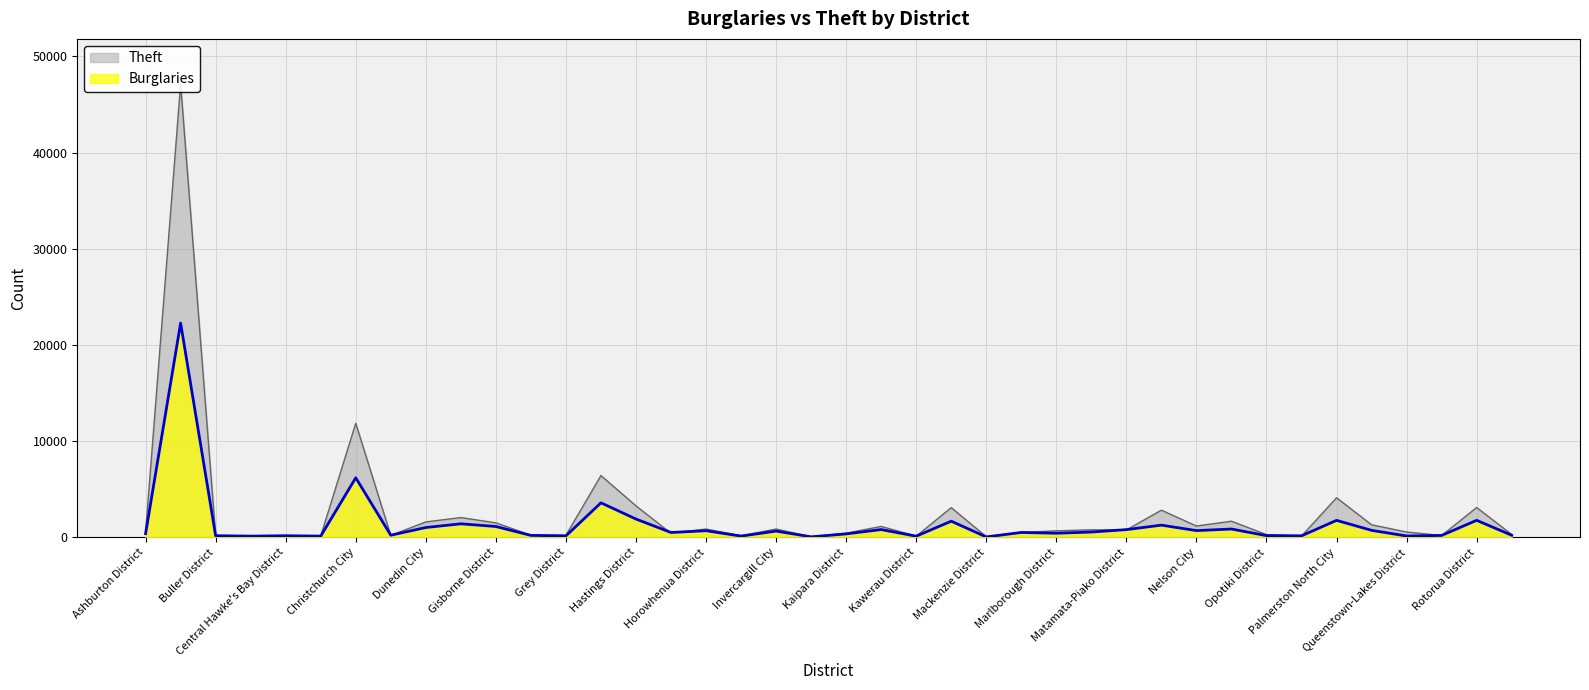

What is the label of the 8th point from the right?

Opotiki District